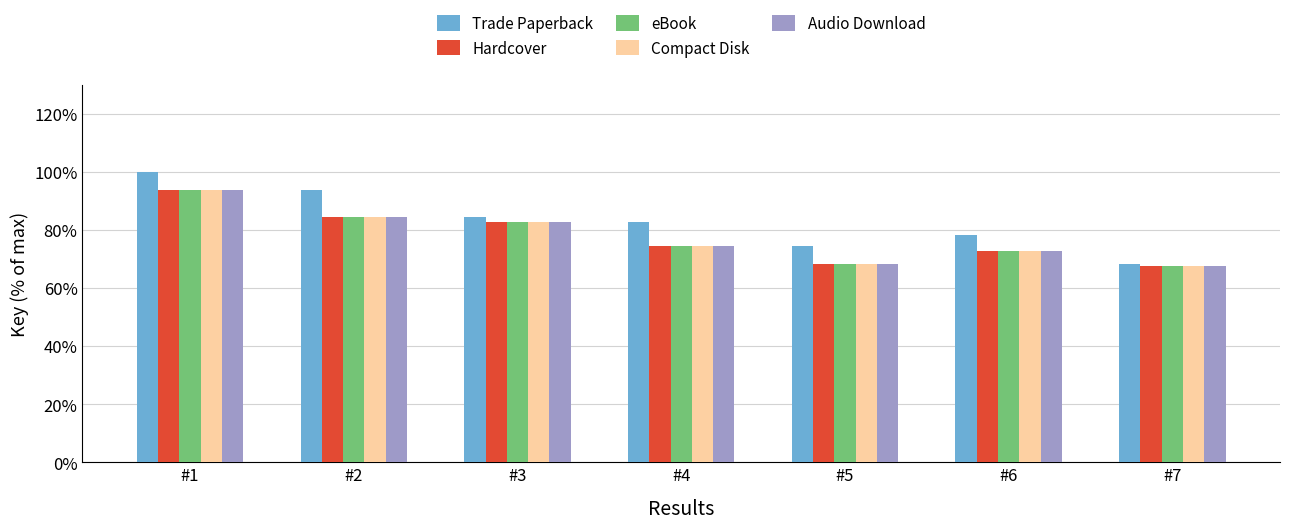

How many data points does each series have?

7